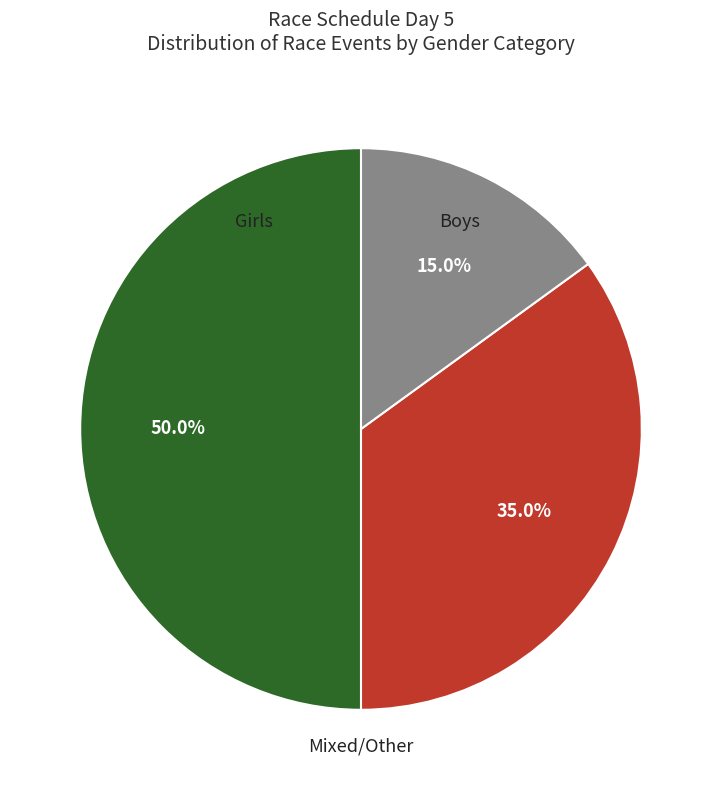

Does any single category account for the majority?

No